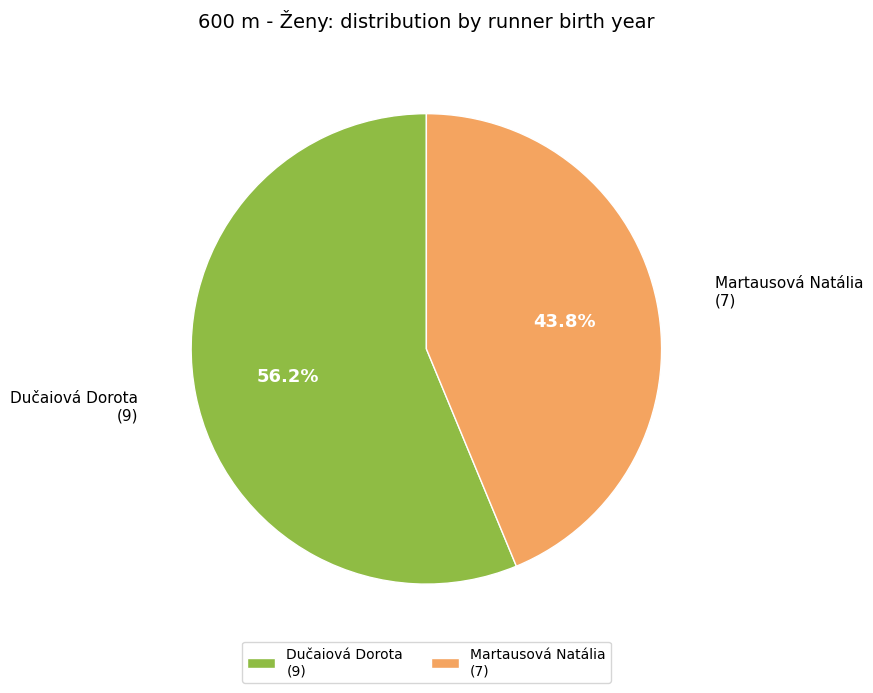

Is it true that Dučaiová Dorota is 56% of the pie?

True